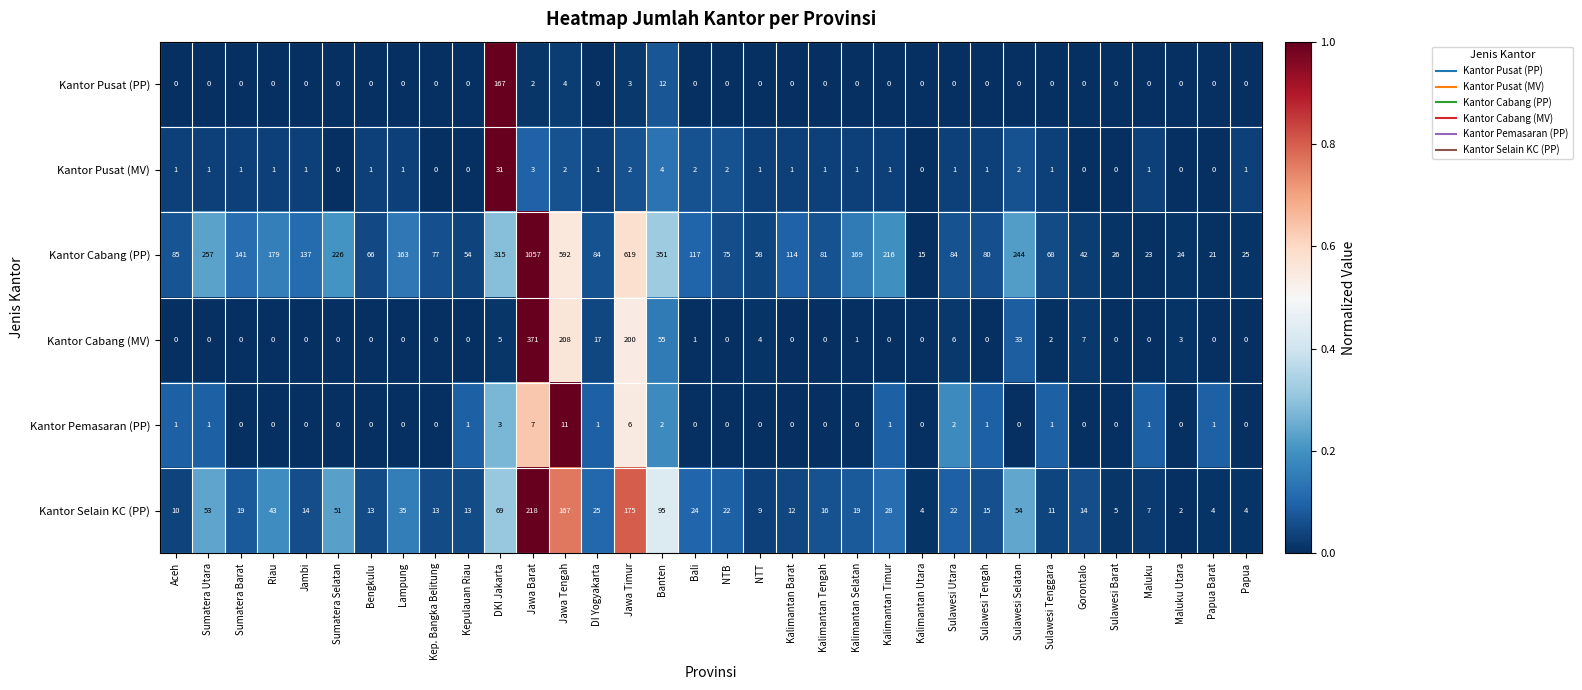

How many data points does each series have?

34